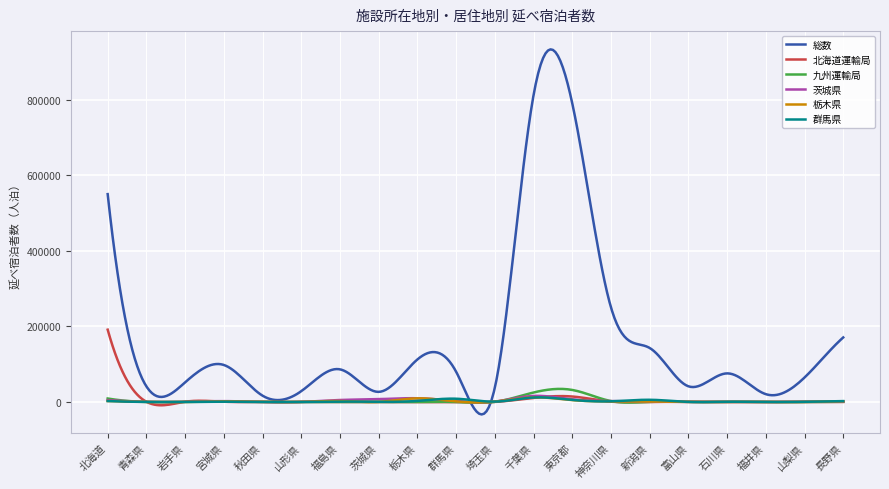

What is the average value of the 九州運輸局 series?

3625.5